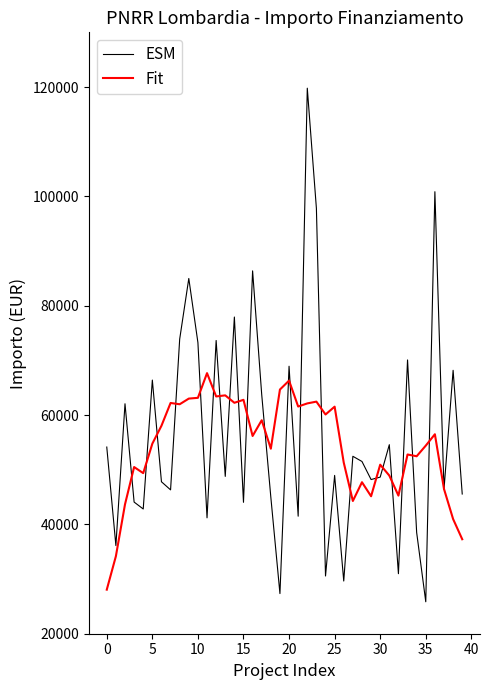

Which series has the largest total across all categories?

ESM